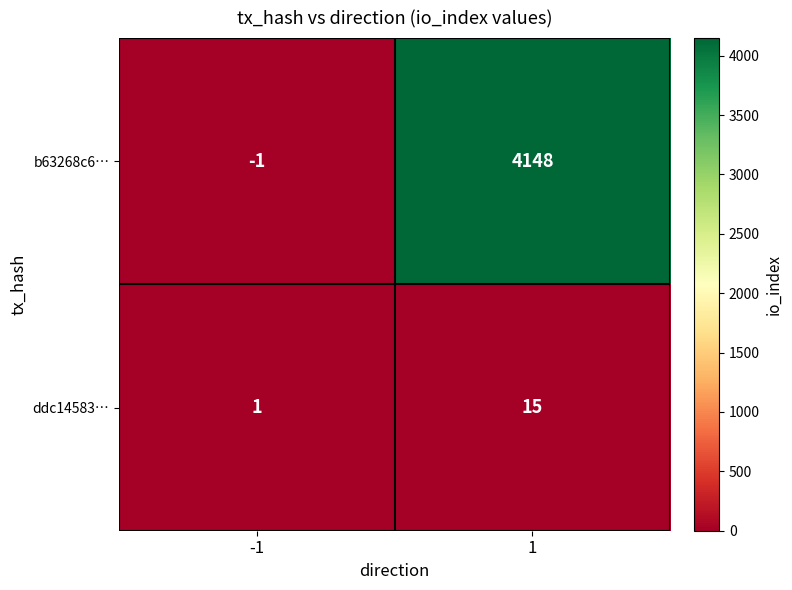

What is the total value across all series at 1?

4163